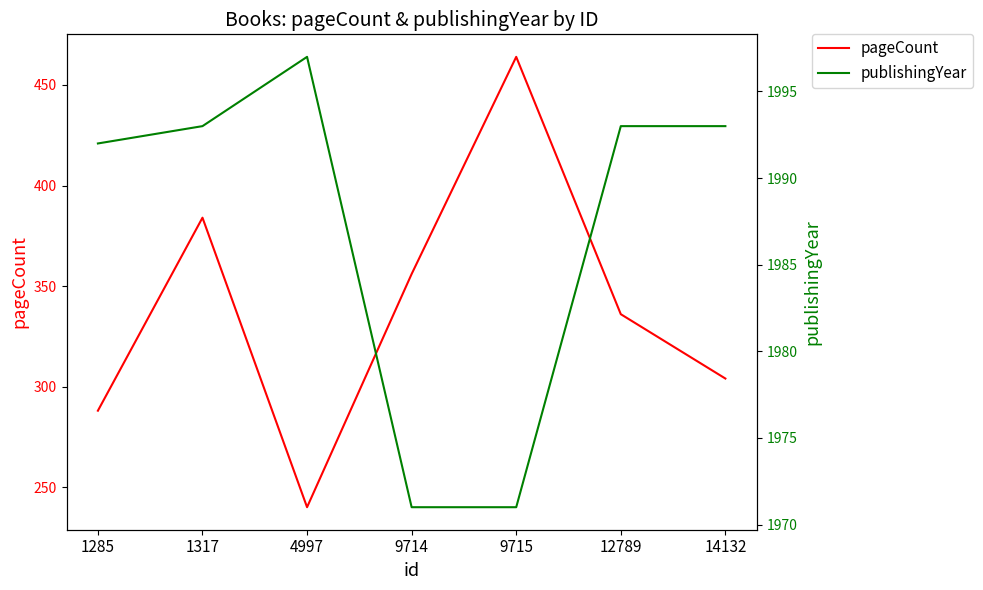

What is the difference between the maximum and minimum values in the publishingYear series?

26